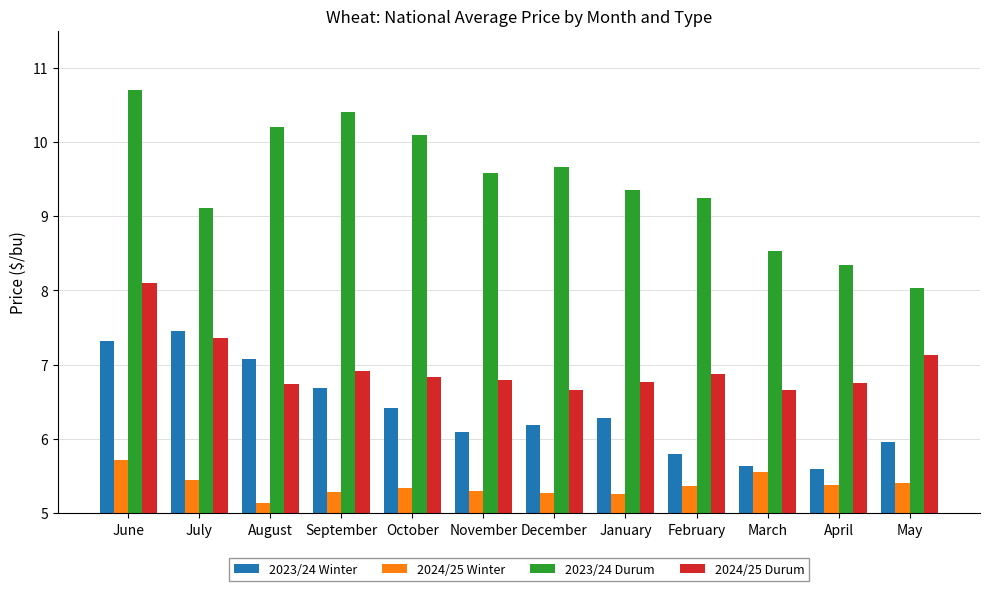

Between December and May, which series saw the biggest shift?

2023/24 Durum